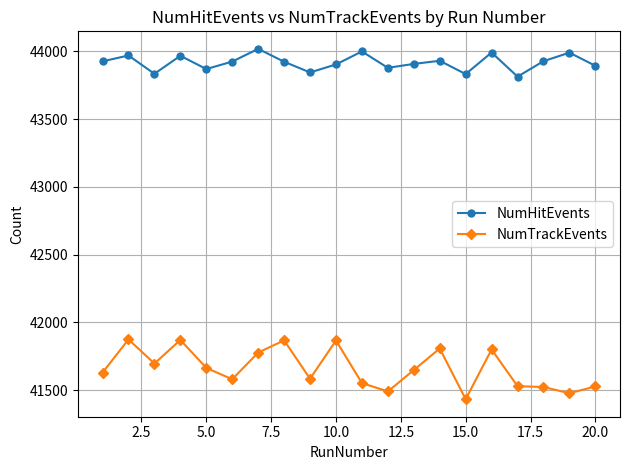

True or false: NumTrackEvents and NumHitEvents intersect in this chart.

False